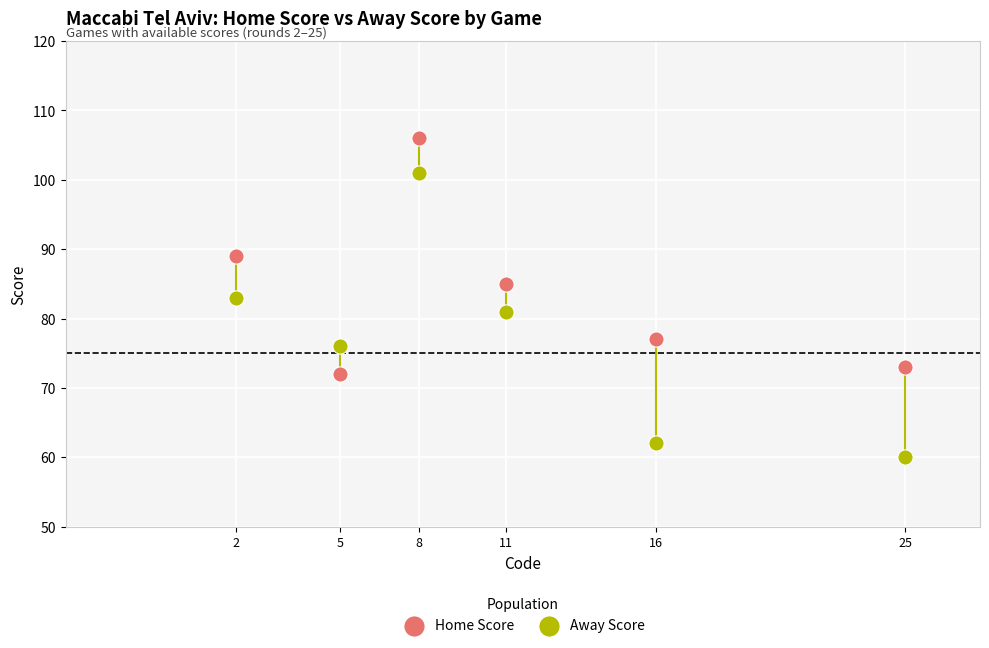

Which series has the widest spread of Y values?

Away Score